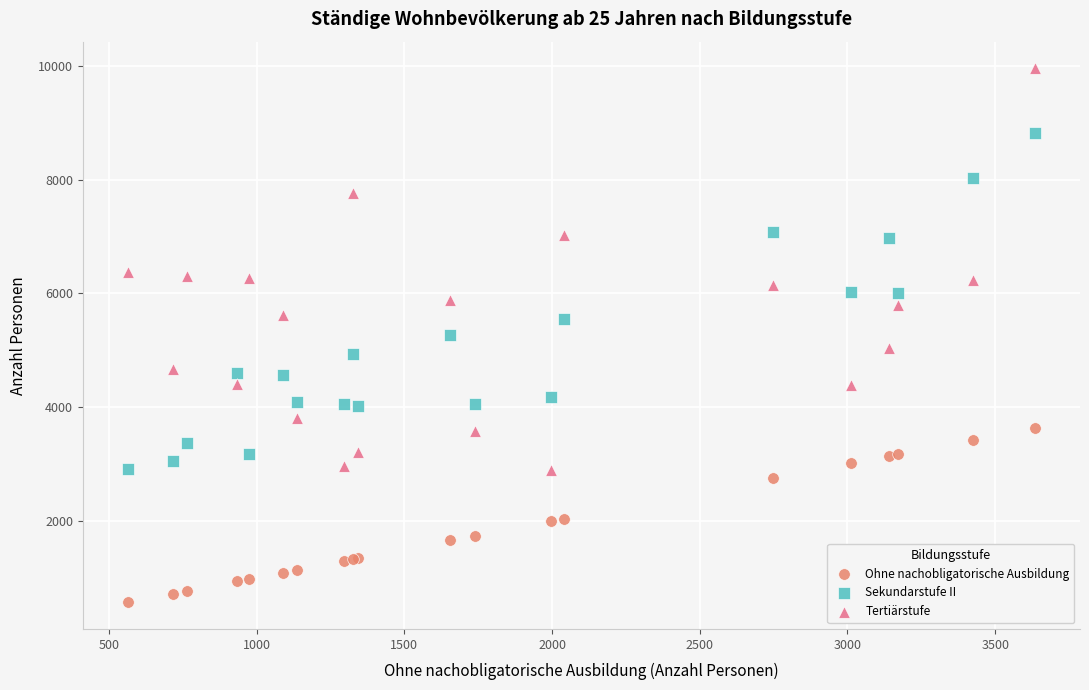

Which series has the largest Y range (max minus min)?

Tertiärstufe